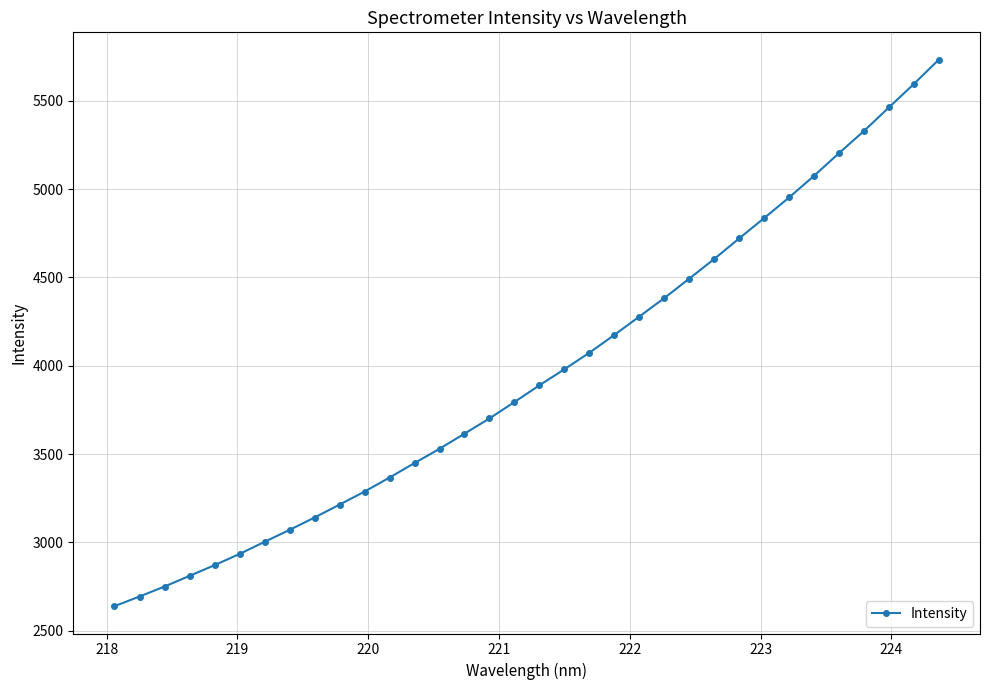

Does the chart have visible grid lines?

Yes